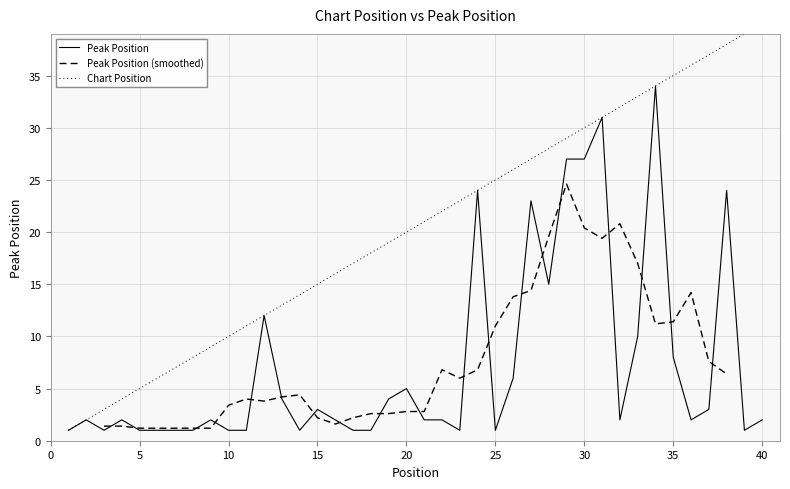

How many data points are less than 2?

14